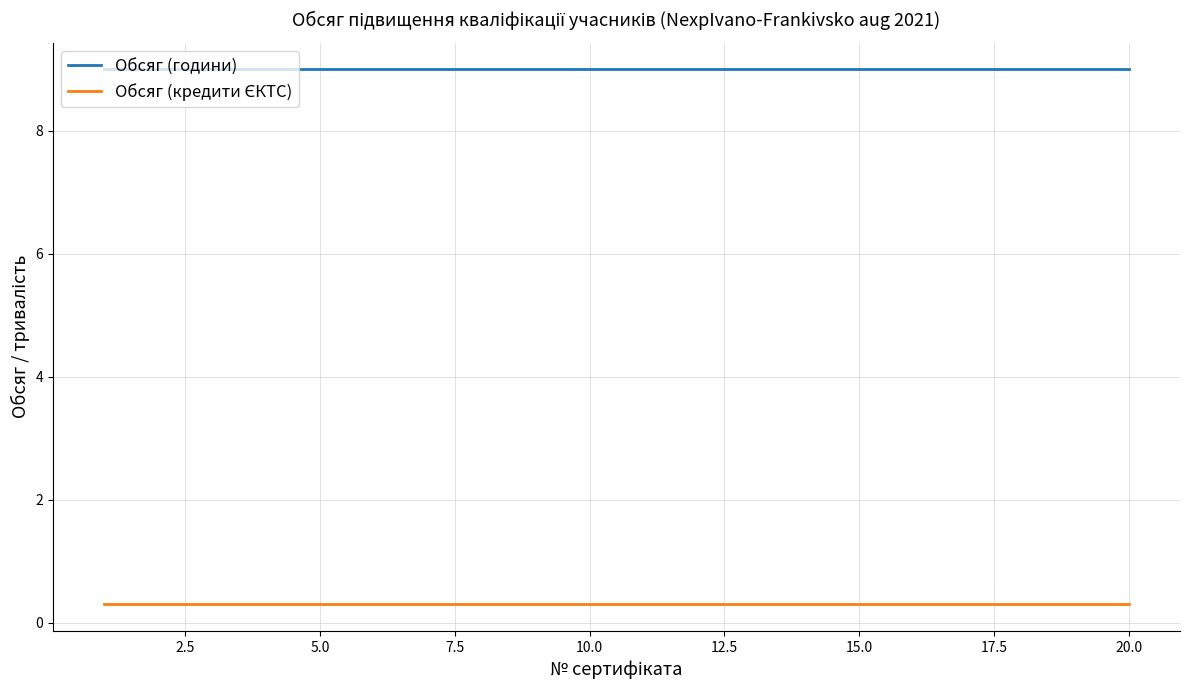

Which series has the largest total across all categories?

Обсяг (години)